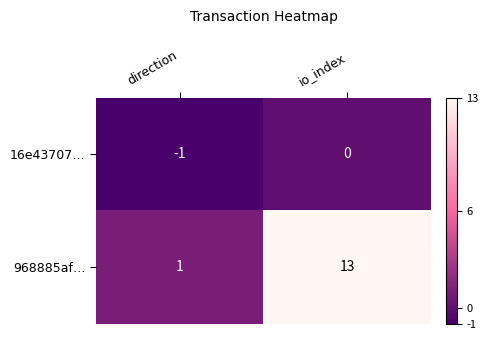

Rank the series by their average value, from highest to lowest.

968885af…, 16e43707…